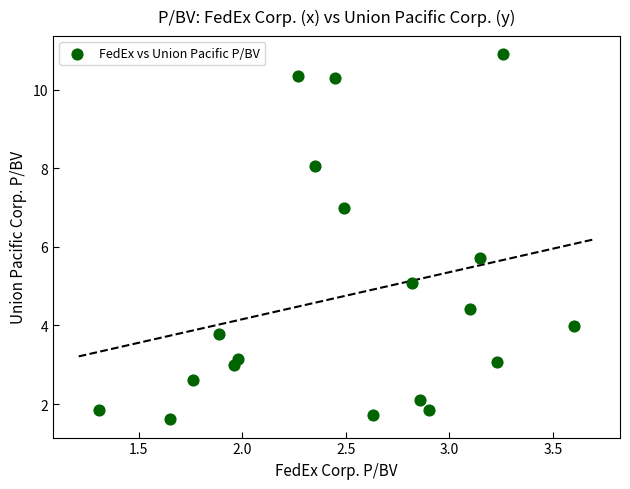

What is the range of Y values (max minus min)?

9.3